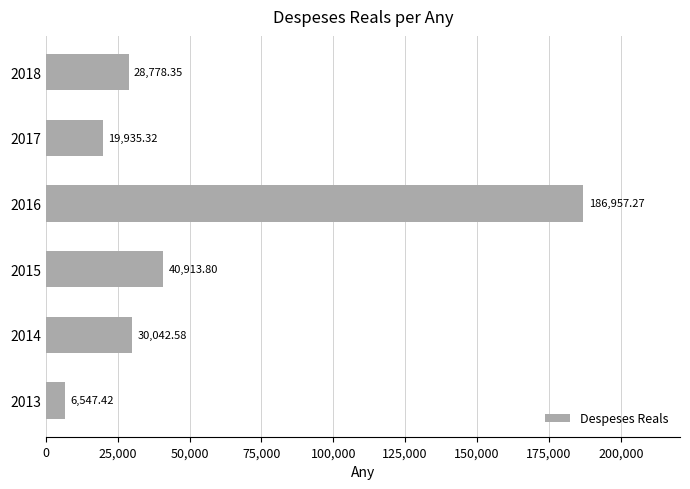

Approximately how many times larger is the value at 2013 compared to 2017?

0.3